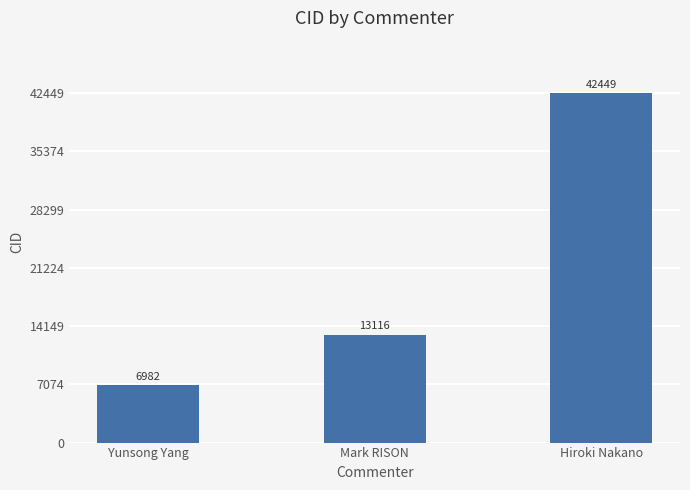

Which label corresponds to the smallest value in the chart?

Yunsong Yang